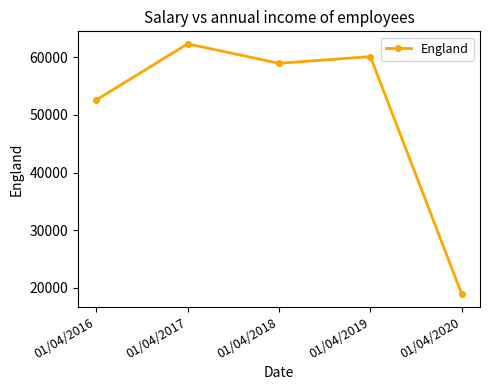

Reading right to left, transcribe all the data shown in this chart.

01/04/2020=18917	01/04/2019=60107	01/04/2018=58939	01/04/2017=62318	01/04/2016=52590